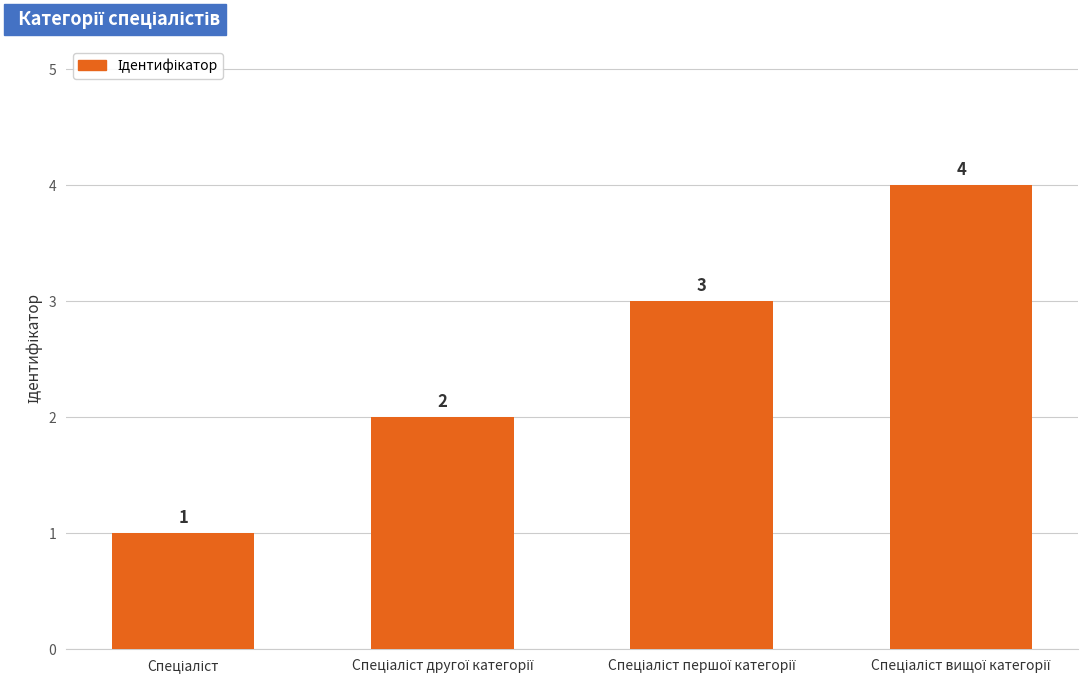

What is the difference between the maximum and minimum values?

3